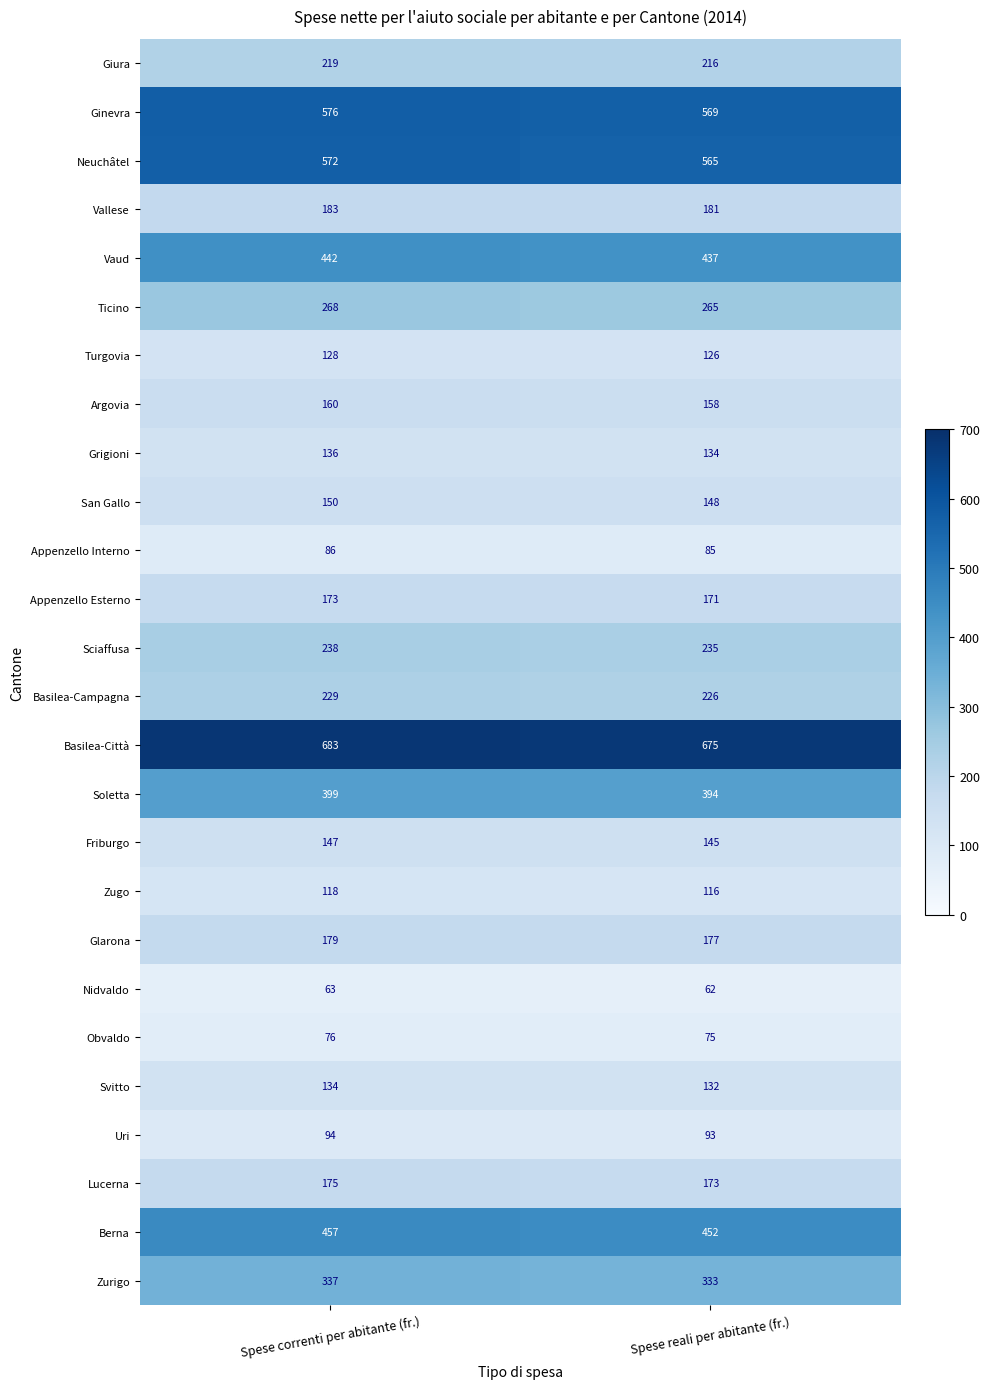

What is the sum of all Nidvaldo values?

125